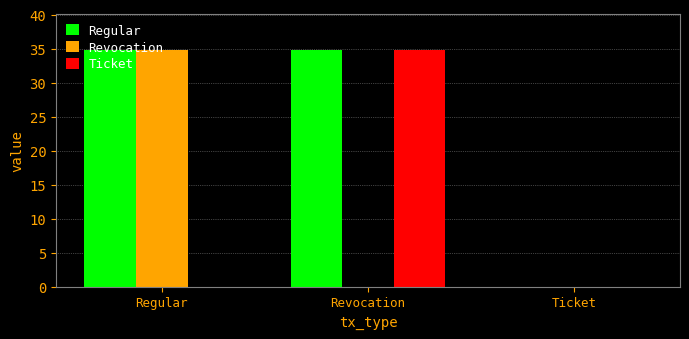

Is it true that Regular equals 34.9 at Regular?

True